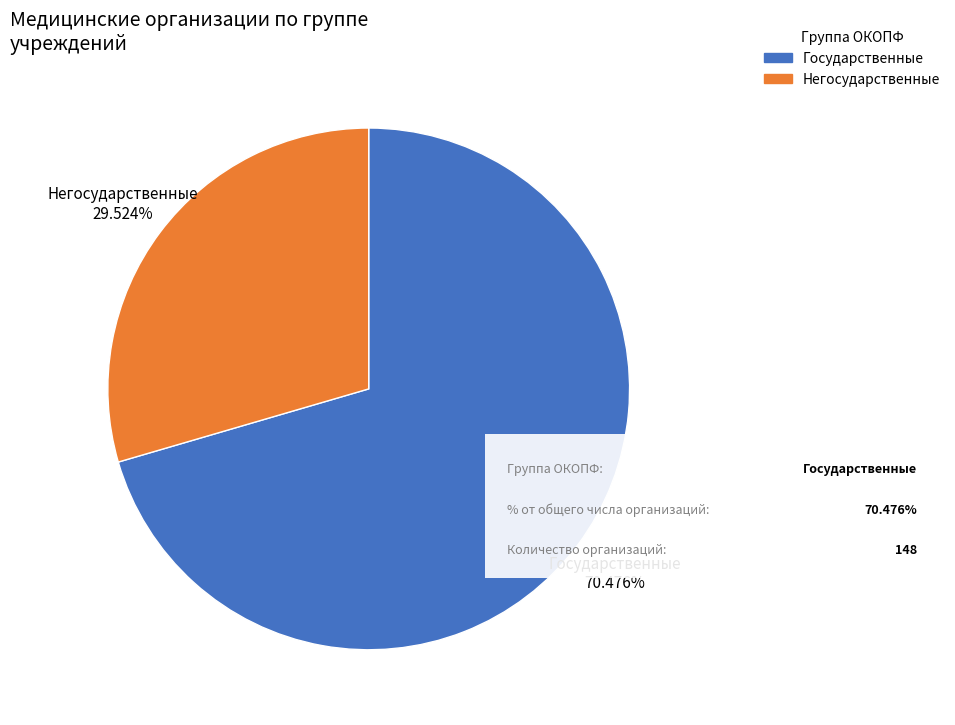

What portion of the pie excludes Государственные?

29.5%